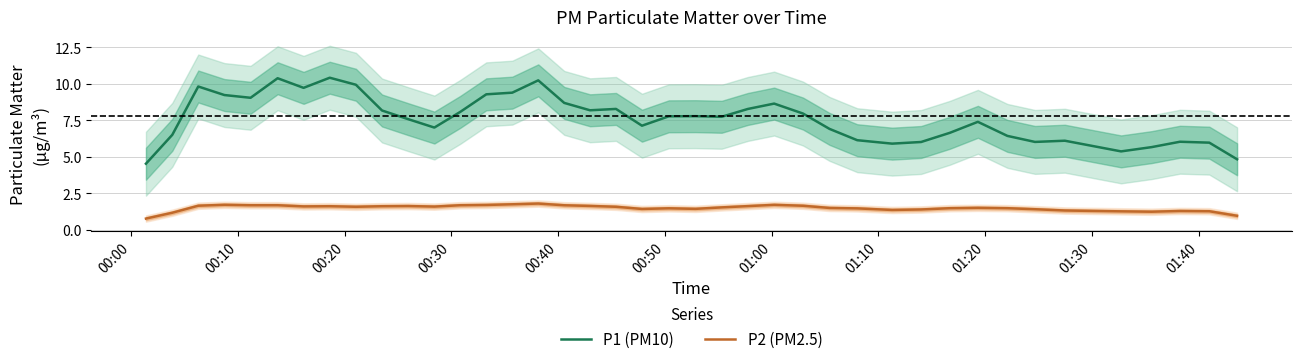

What is the highest value of the P2 (PM2.5) series?

1.8